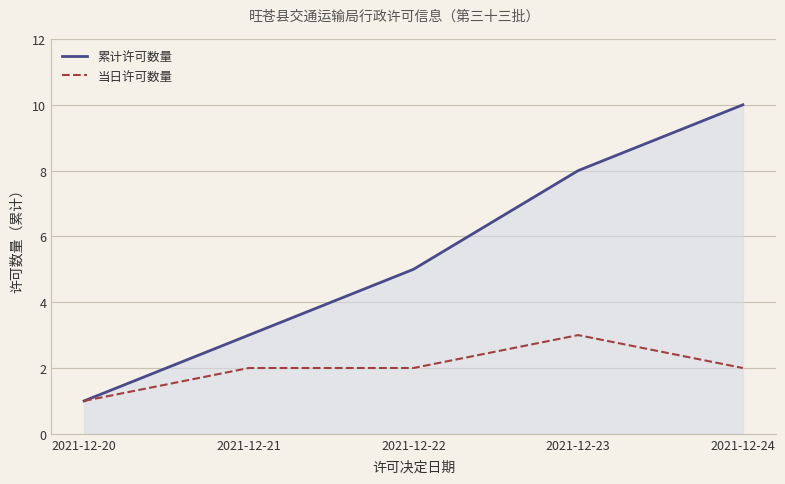

Reading left to right, what are all the values shown in this chart?

累计许可数量: 1	3	5	8	10
当日许可数量: 1	2	2	3	2